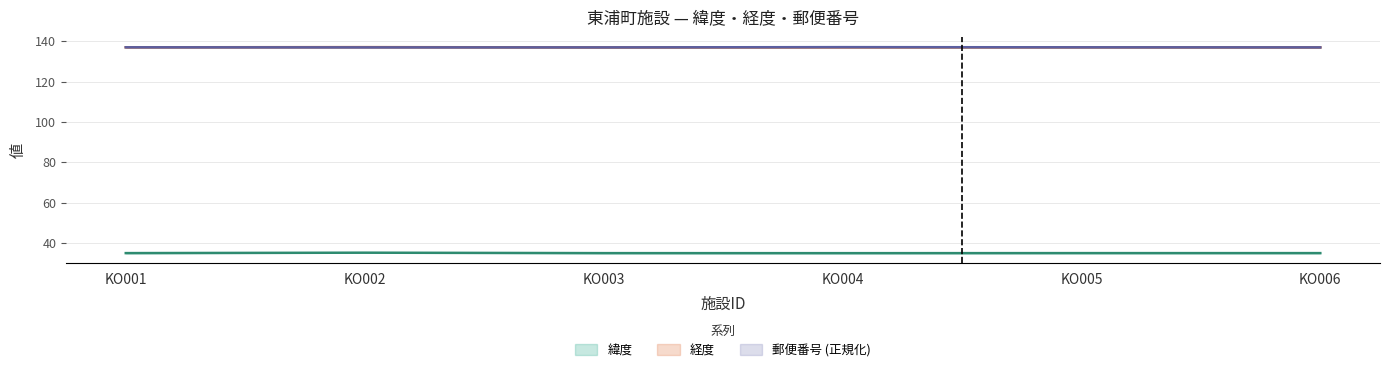

Reading right to left, extract all data points from this chart.

緯度: KO006=35.0	KO005=35.0	KO004=34.9	KO003=35.0	KO002=35.2	KO001=35.0
経度: KO006=136.9	KO005=137.0	KO004=137.0	KO003=136.9	KO002=137.0	KO001=137.0
郵便番号: KO006=136.9	KO005=137.0	KO004=137.0	KO003=136.9	KO002=136.9	KO001=137.0